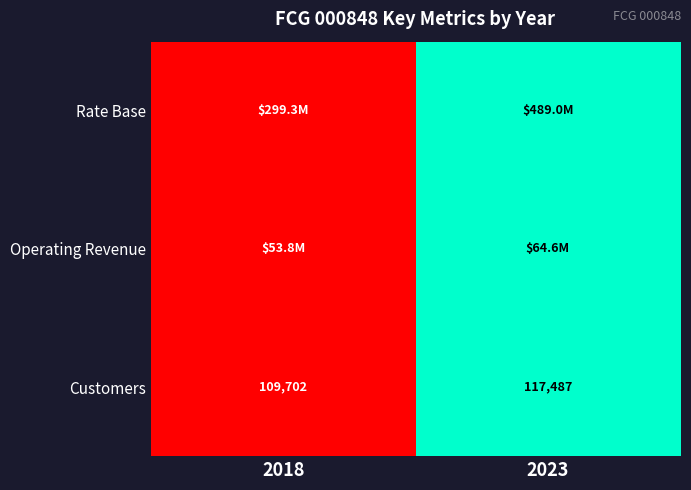

True or false: Customers has a value of 117487 at 2023.

True